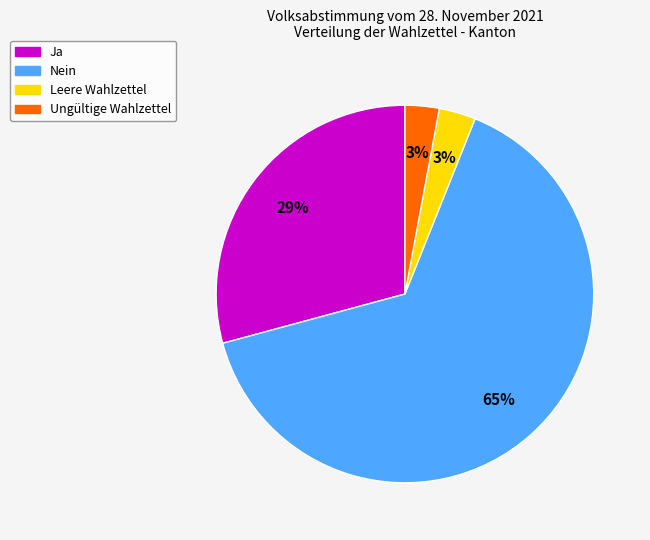

How many segments does this pie chart have?

4